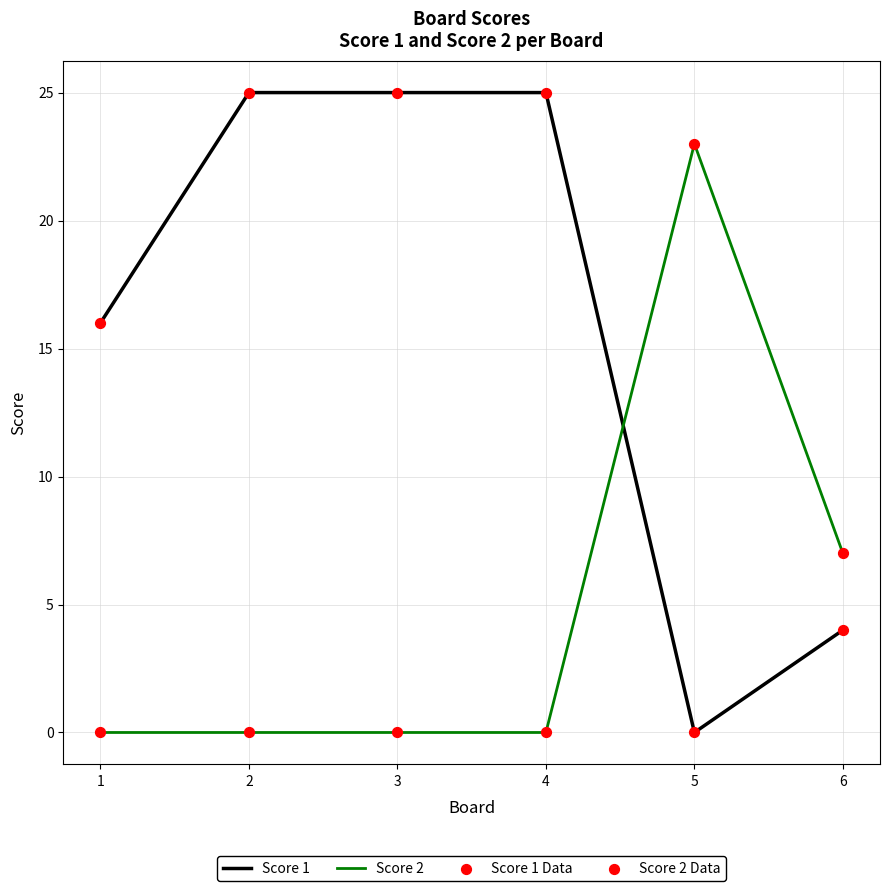

Which category has the highest value in the Score 2 series?

5